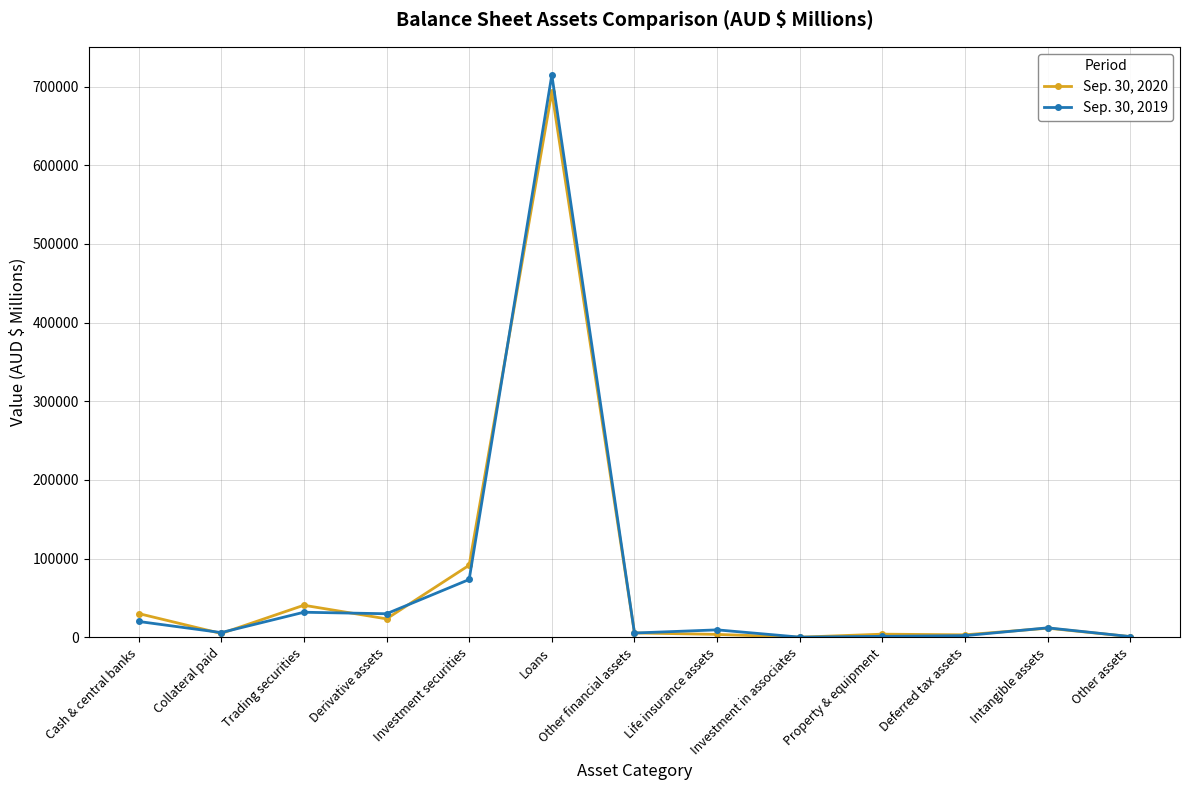

Where does the Sep. 30, 2019 series first go above 9367?

Cash & central banks